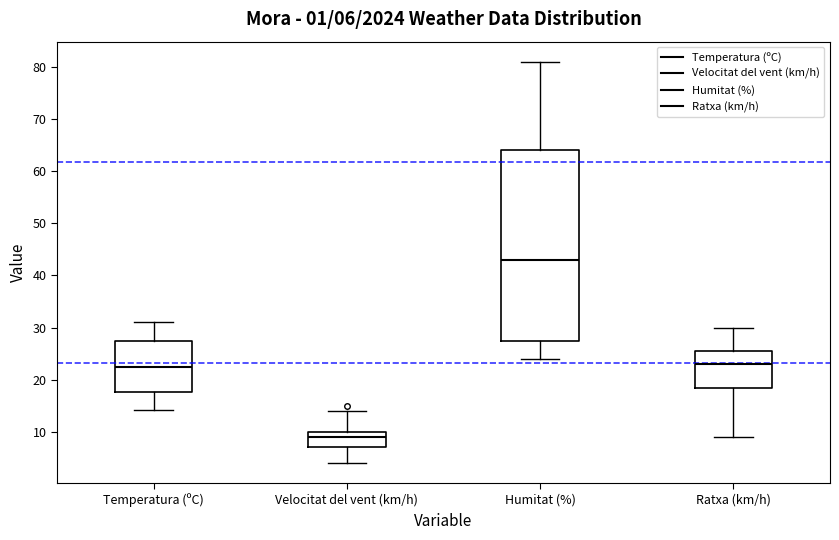

Comparing the boxes themselves (not the whiskers), which one is the tallest?

Humitat (%)